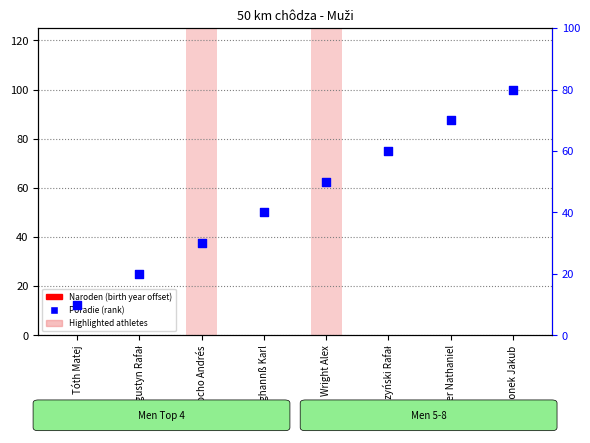

Which series has the largest total across all categories?

Poradie